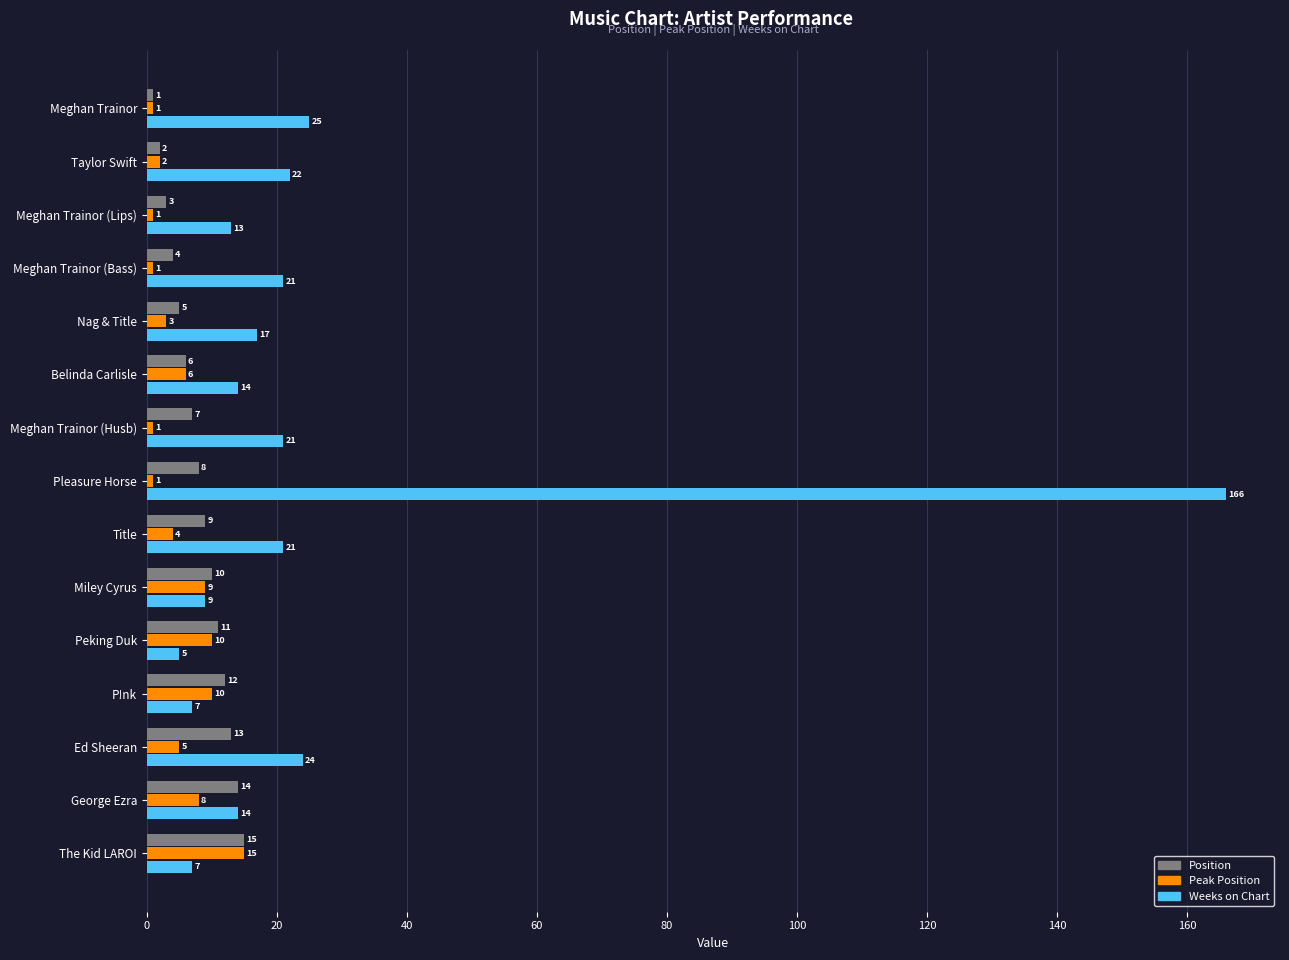

Between Pleasure Horse and Peking Duk, which series saw the biggest shift?

Weeks on Chart